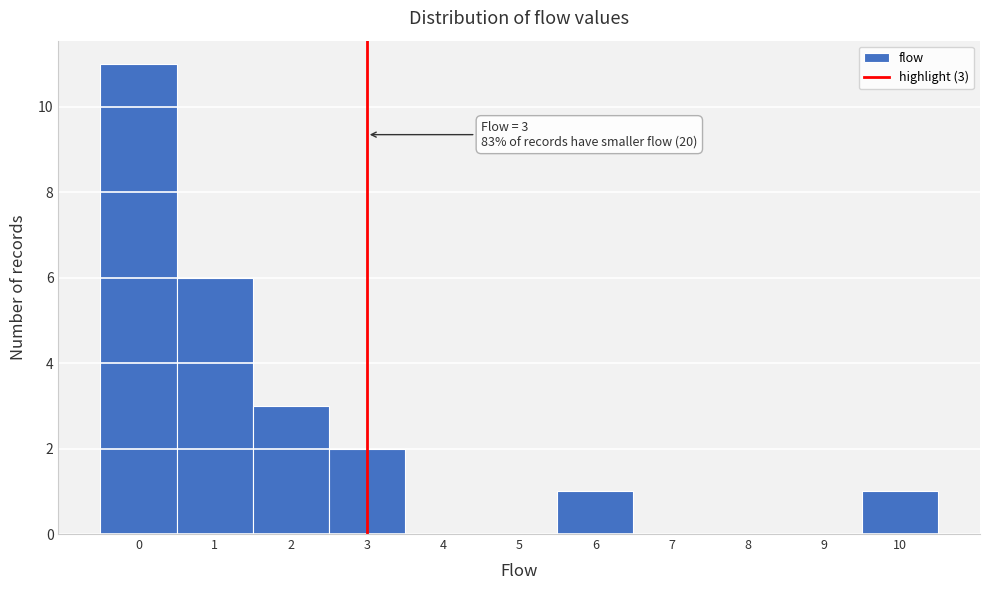

Which range on the x-axis has the tallest bar?

-0.5 to 0.5